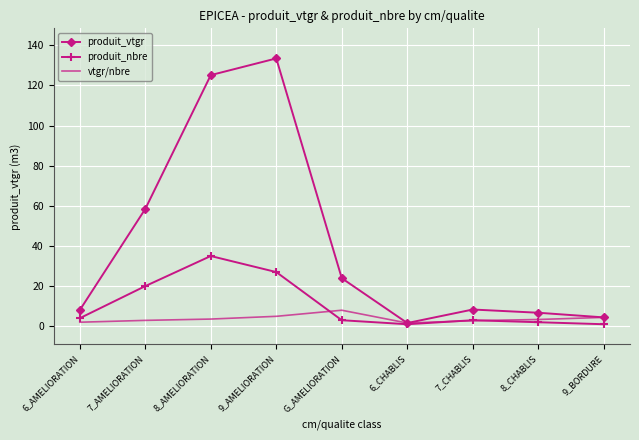

Rank the series by their average value, from highest to lowest.

produit_vtgr, produit_nbre, vtgr/nbre